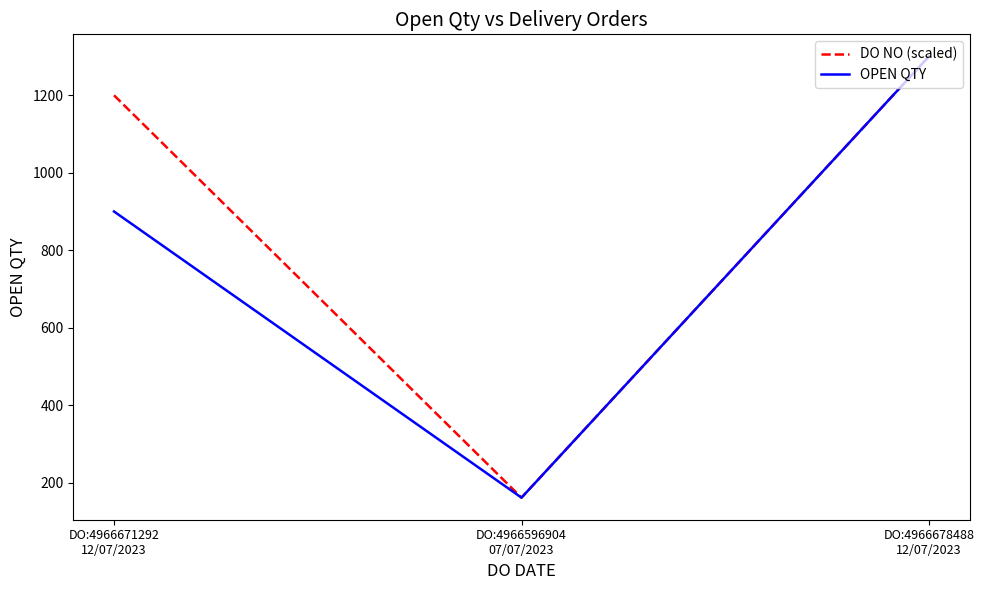

Rank the series by their average value, from highest to lowest.

DO NO (scaled), OPEN QTY